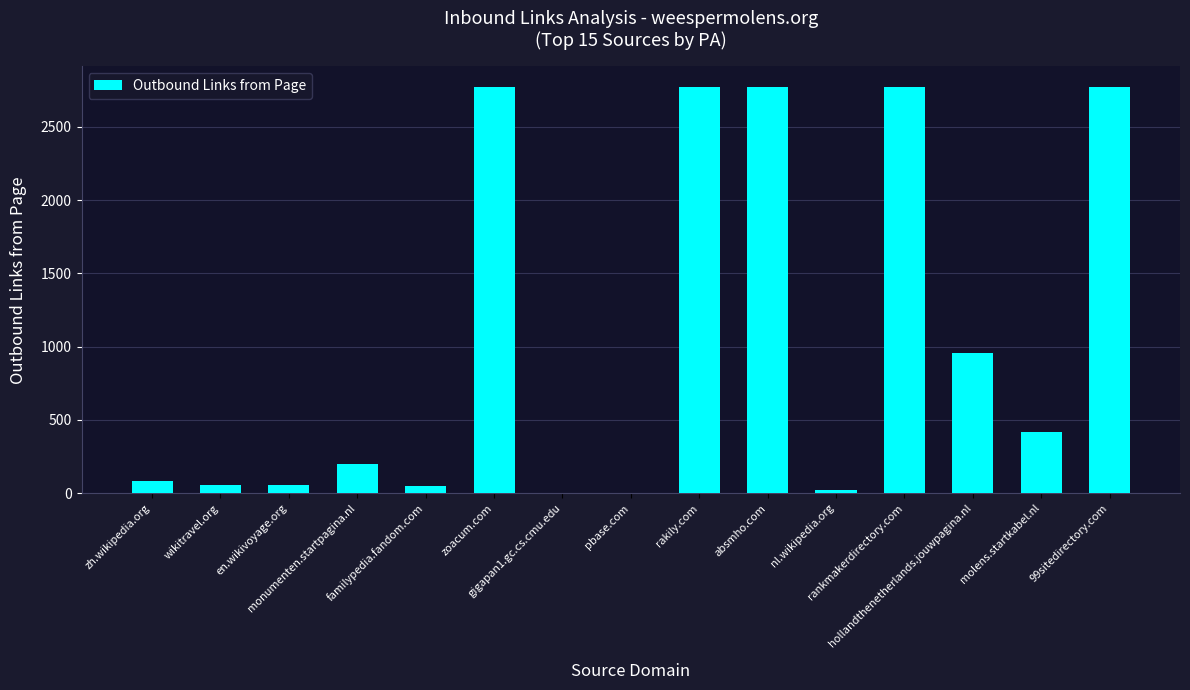

Which has a higher value, zoacum.com or hollandthenetherlands.jouwpagina.nl?

zoacum.com